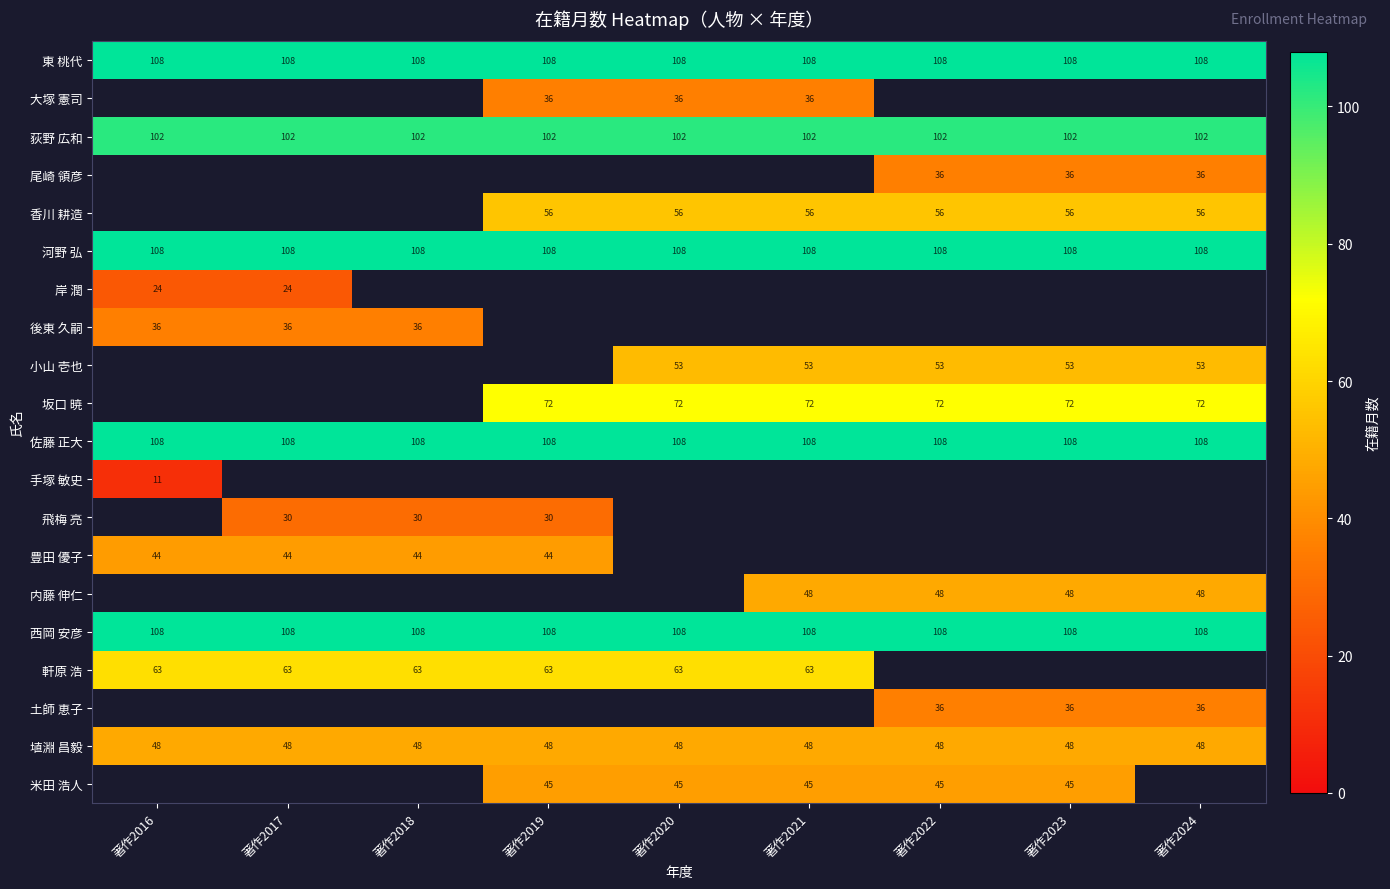

Between 著作2019 and 著作2018, which is larger?

著作2019